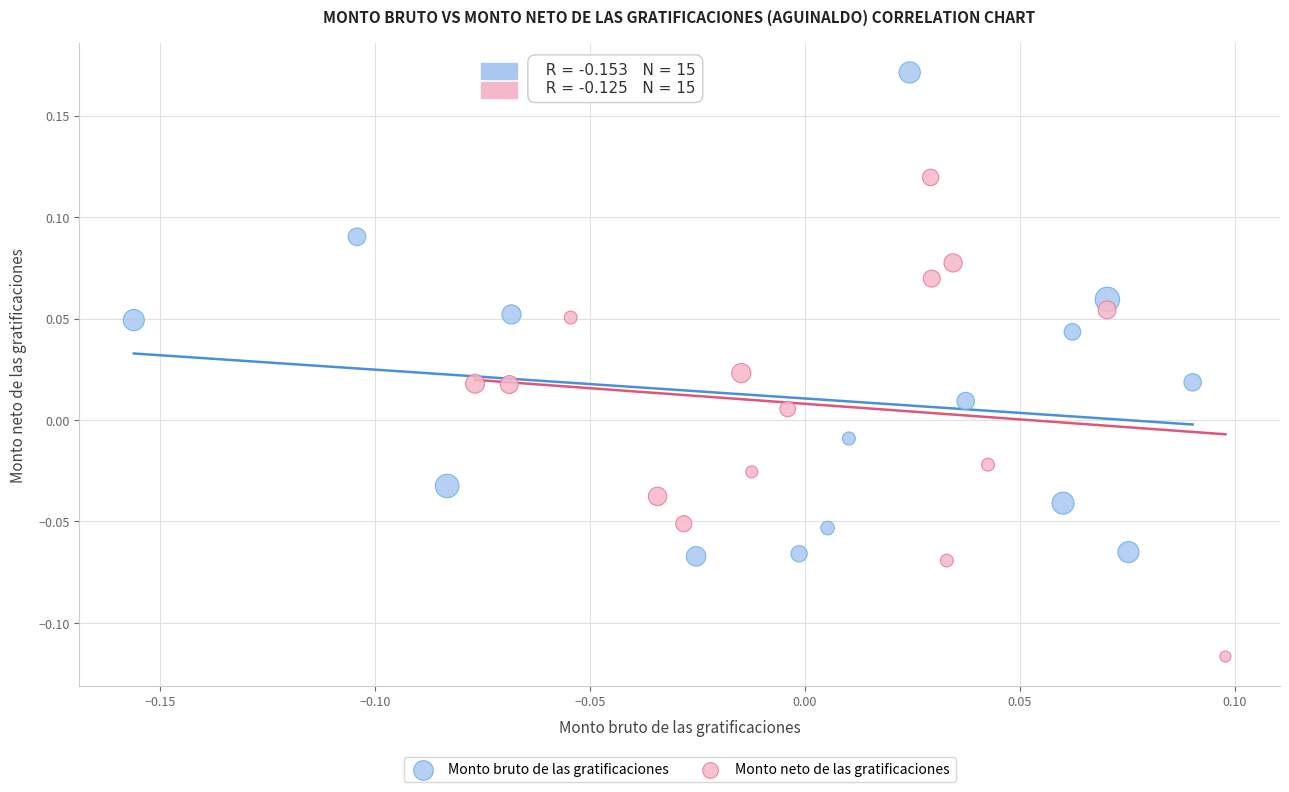

Which series reaches the minimum Y coordinate?

Monto neto de las gratificaciones